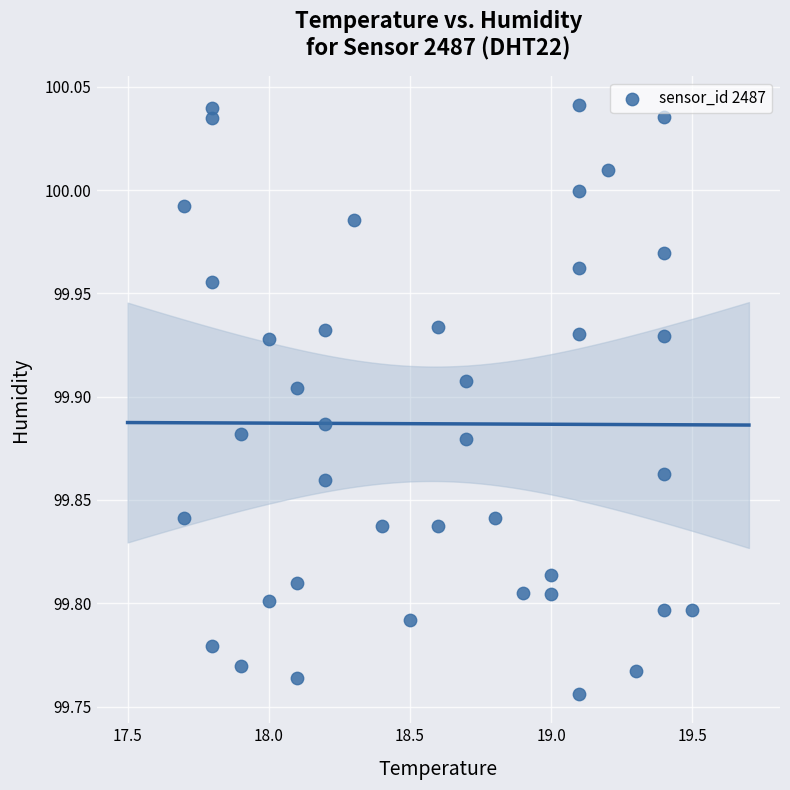

What is the range of Y values (max minus min)?

0.3